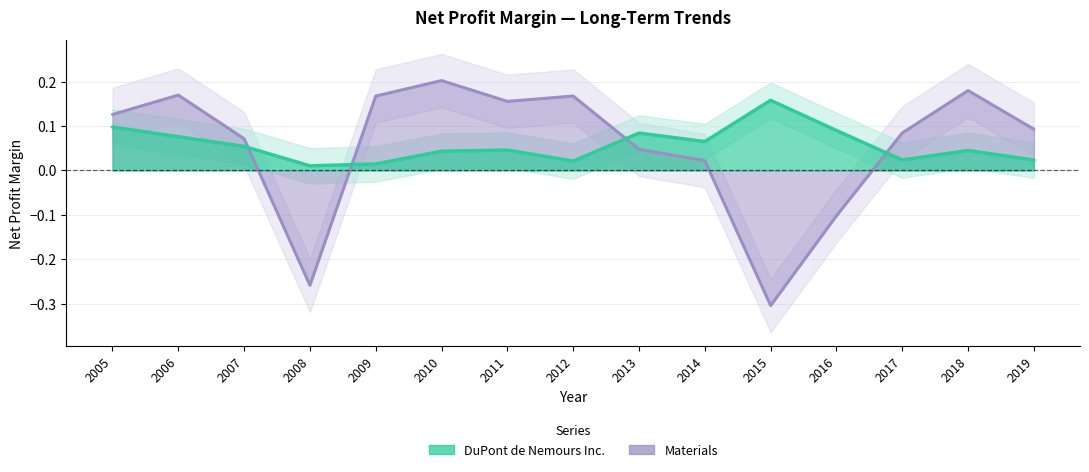

How many lines are shown in the chart?

2